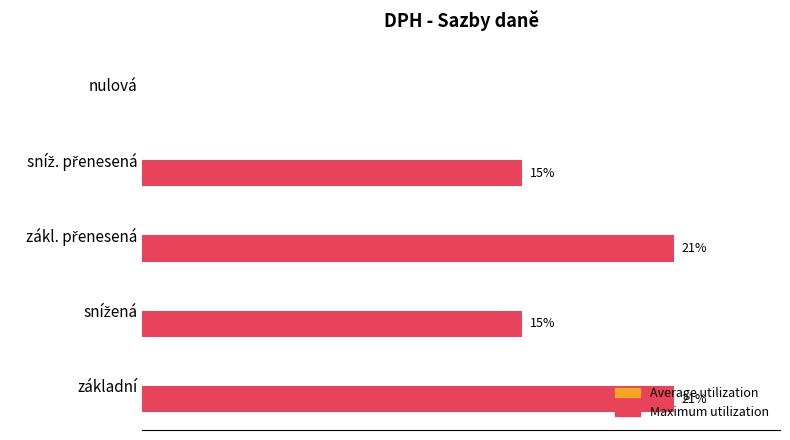

Are the bars horizontal?

Yes